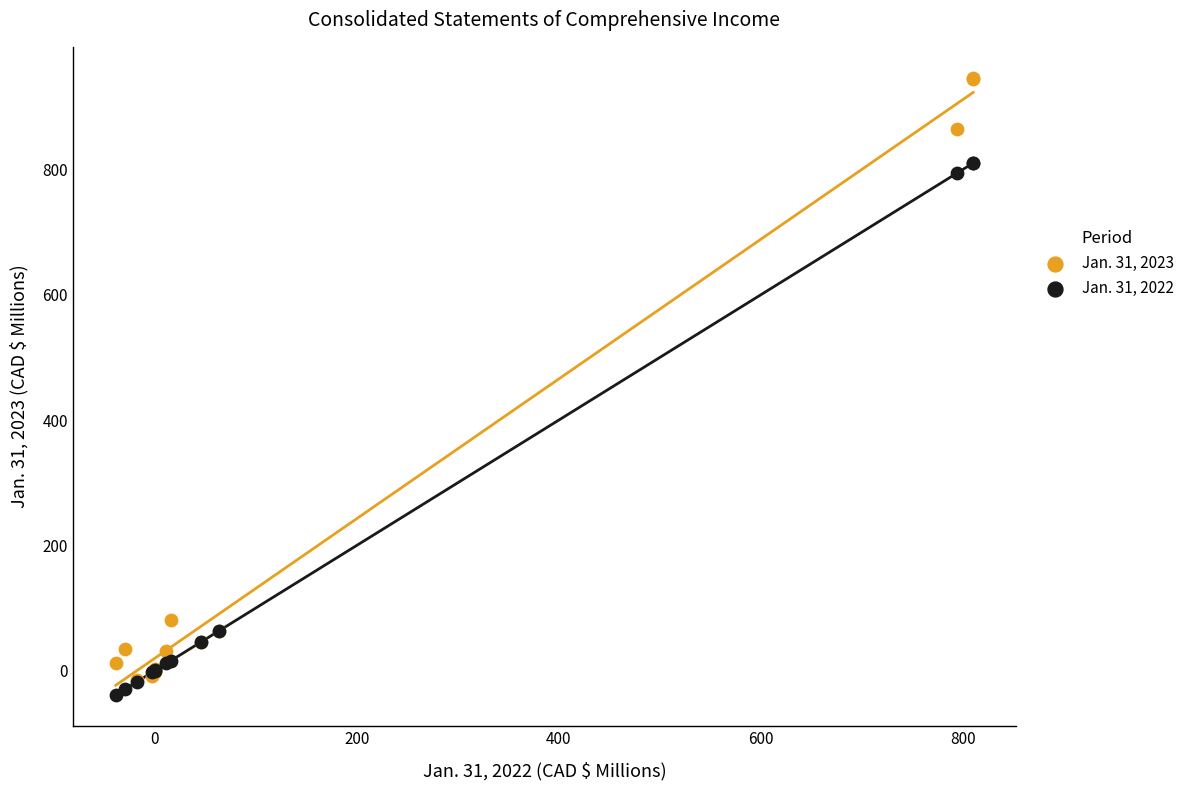

Across all series, what Y value is closest to 453?

794.6